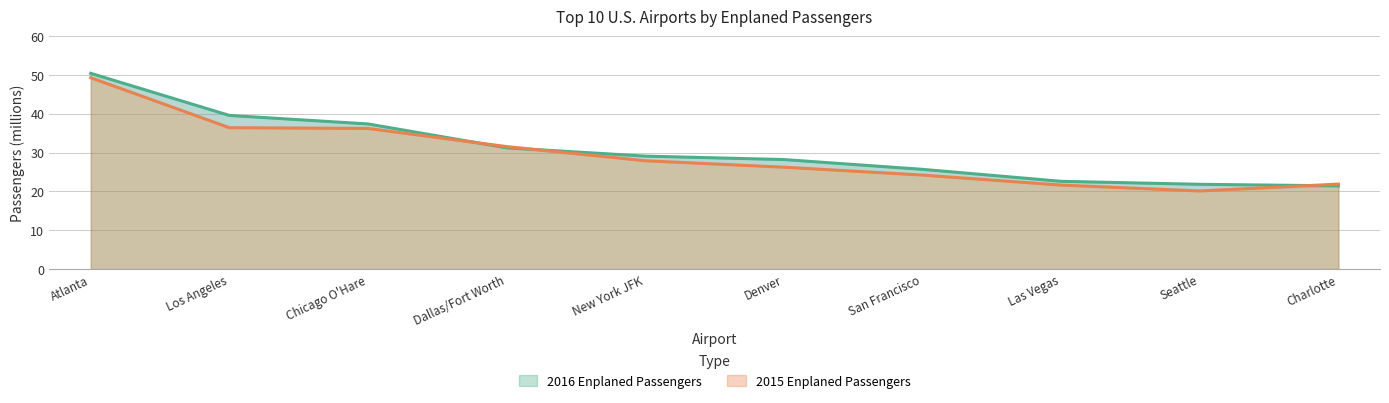

Rank the series by their maximum value, from highest to lowest.

2016 Enplaned Passengers, 2015 Enplaned Passengers